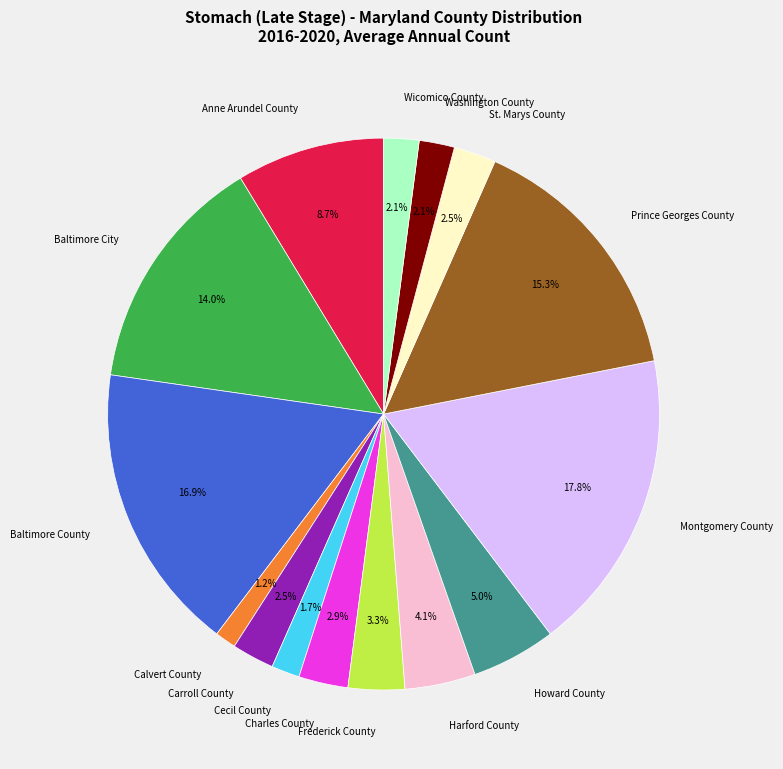

How many segments does this pie chart have?

15